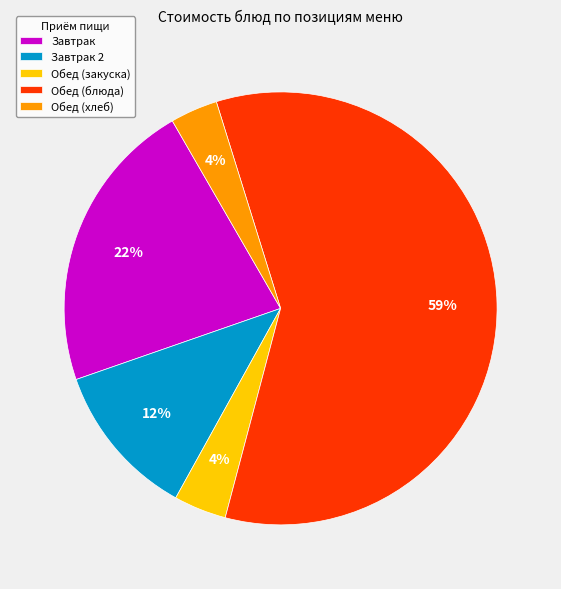

The Обед (хлеб) slice represents 4% of the pie. True or false?

True